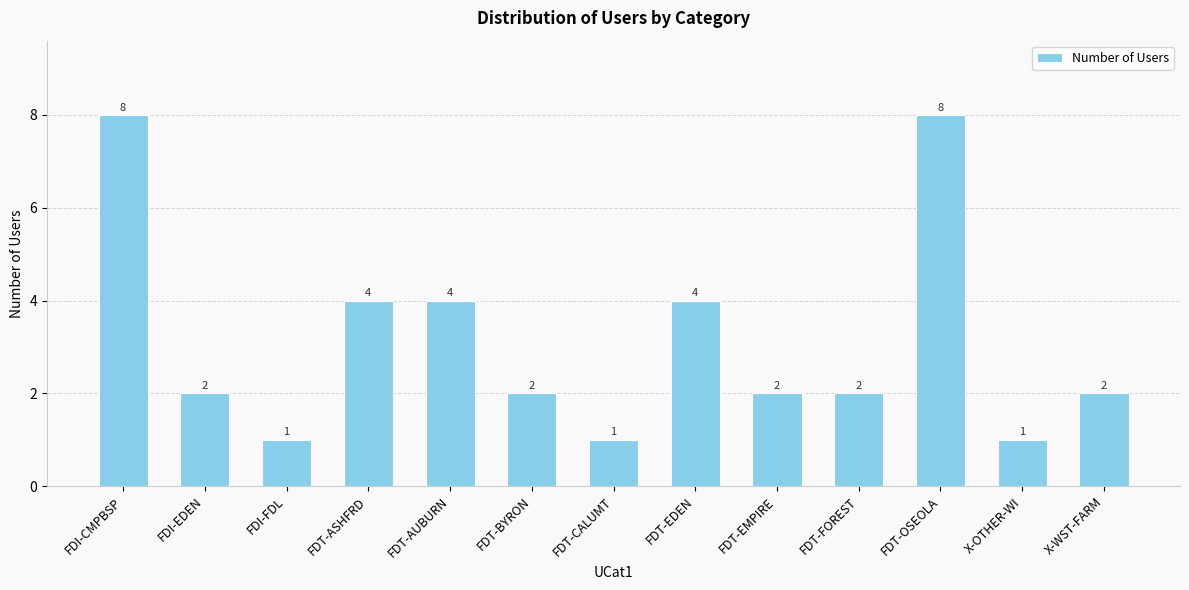

Read the value at FDT-OSEOLA.

8